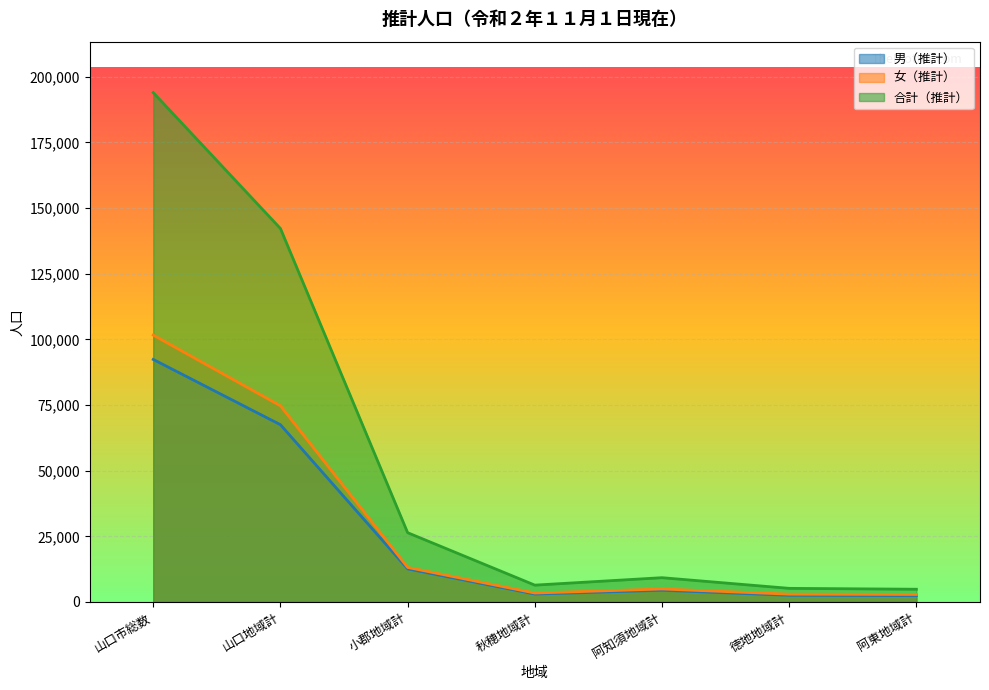

Which series changed the most between 秋穂地域計 and 阿知須地域計?

合計（推計）